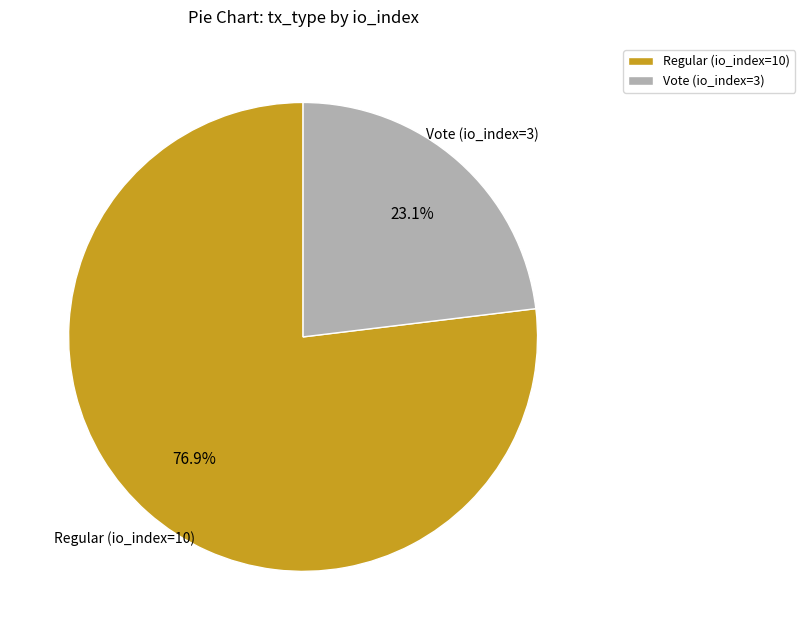

What percentage is the Regular (io_index=10) slice, to the nearest percent?

77%